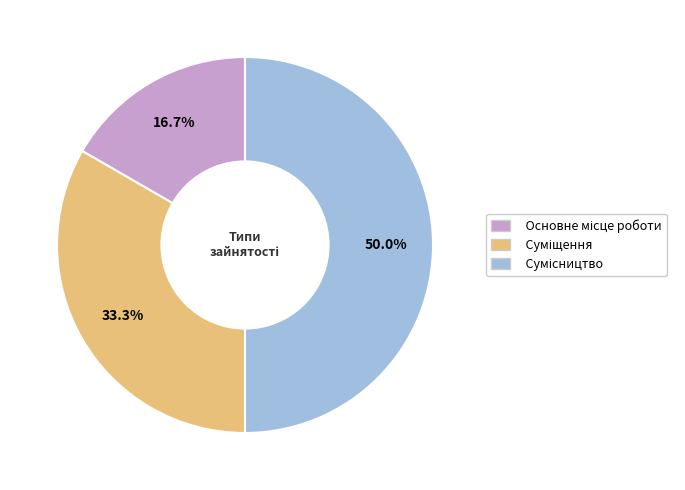

To the nearest percent, what is the difference between the largest and smallest slice percentages?

33%